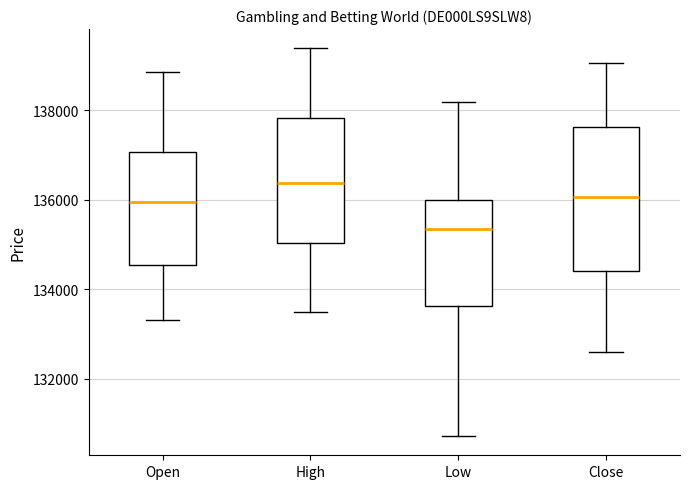

Which box's median line is the lowest?

Low